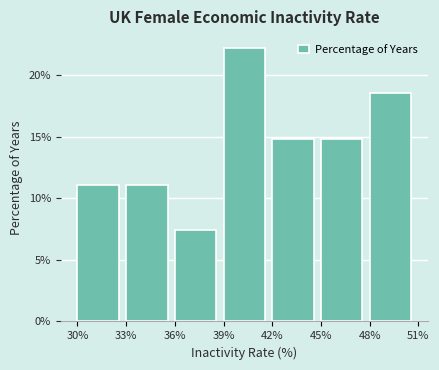

Reading left to right, transcribe this chart: for each bar, give the range it covers on the x-axis and its height. The values are not printed on the chart, so give them approximately, as read against the axis.

30% to 33%: 11.0
33% to 36%: 11.0
36% to 39%: 7.5
39% to 42%: 22.0
42% to 45%: 15.0
45% to 48%: 15.0
48% to 51%: 18.5